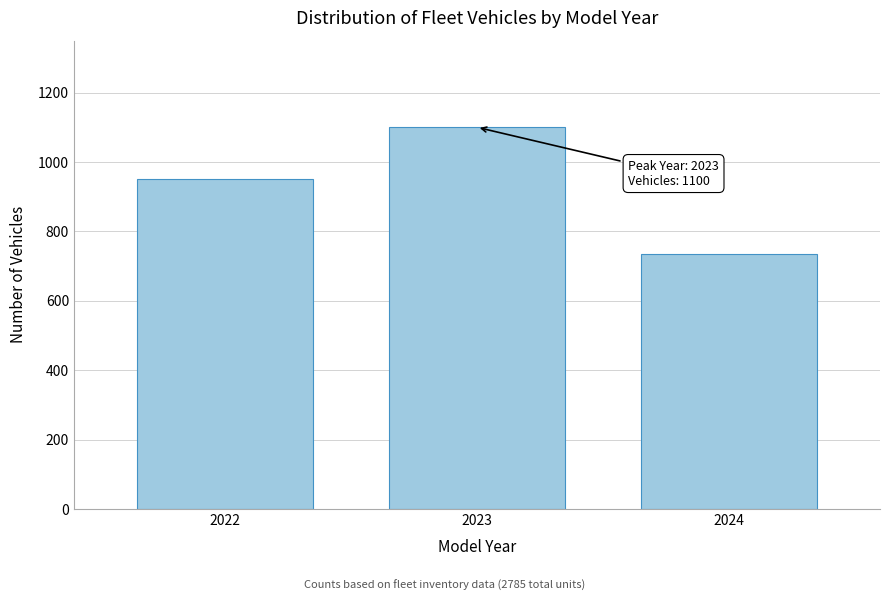

Reading left to right, what are all the values shown in this chart?

950	1100	735